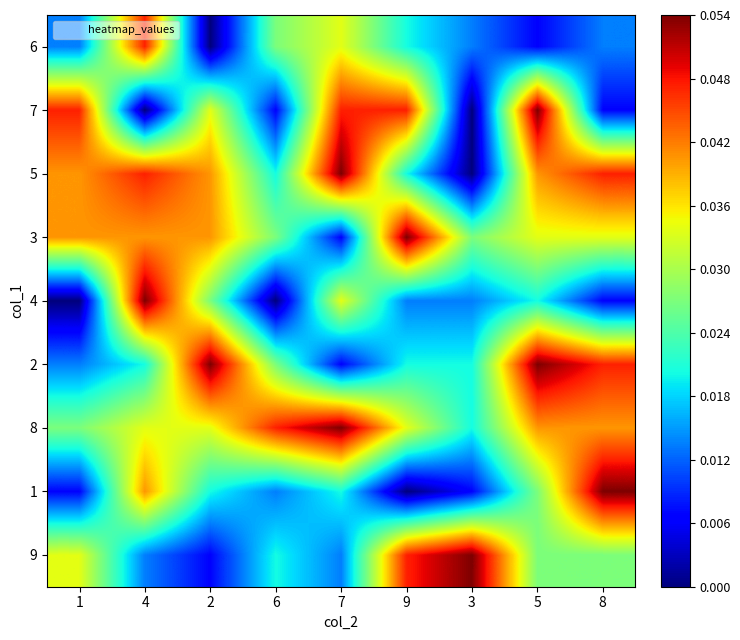

Reading left to right, extract all data points from this chart.

6: 1=0.0	4=0.0	2=0.0	6=0.0	7=0.0	9=0.0	3=0.0	5=0.0	8=0.0
7: 1=0.0	4=0.0	2=0.0	6=0.0	7=0.0	9=0.0	3=0.0	5=0.1	8=0.0
5: 1=0.0	4=0.0	2=0.0	6=0.0	7=0.1	9=0.0	3=0.0	5=0.0	8=0.0
3: 1=0.0	4=0.0	2=0.0	6=0.0	7=0.0	9=0.1	3=0.0	5=0.0	8=0.0
4: 1=0.0	4=0.1	2=0.0	6=0.0	7=0.0	9=0.0	3=0.0	5=0.0	8=0.0
2: 1=0.0	4=0.0	2=0.1	6=0.0	7=0.0	9=0.0	3=0.0	5=0.1	8=0.0
8: 1=0.0	4=0.0	2=0.0	6=0.0	7=0.1	9=0.0	3=0.0	5=0.0	8=0.0
1: 1=0.0	4=0.0	2=0.0	6=0.0	7=0.0	9=0.0	3=0.0	5=0.0	8=0.1
9: 1=0.0	4=0.0	2=0.0	6=0.0	7=0.0	9=0.0	3=0.1	5=0.0	8=0.0